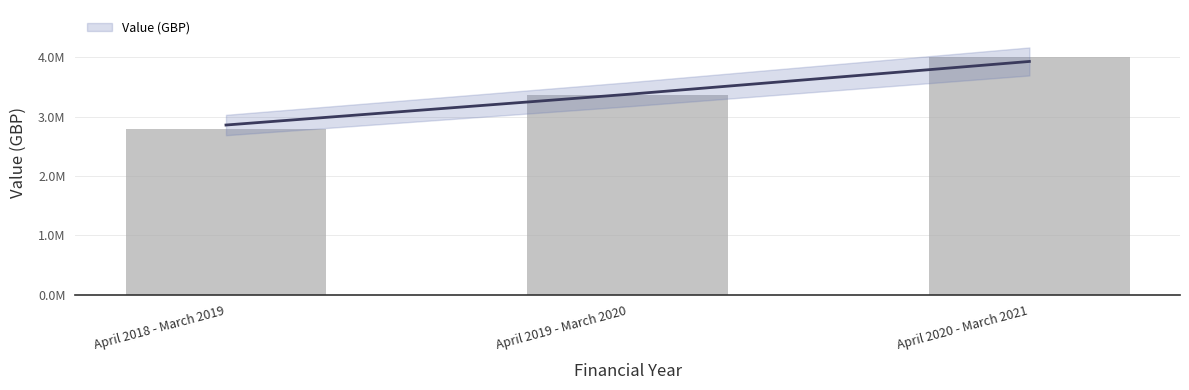

How many bars are there in total?

3